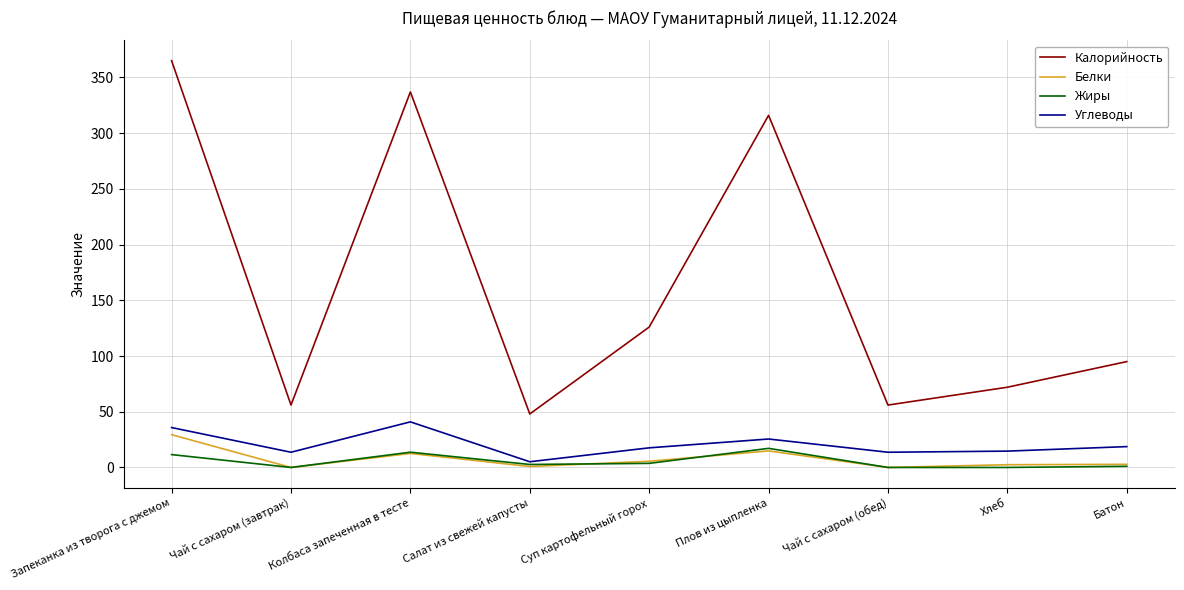

What position from the left is Хлеб?

8